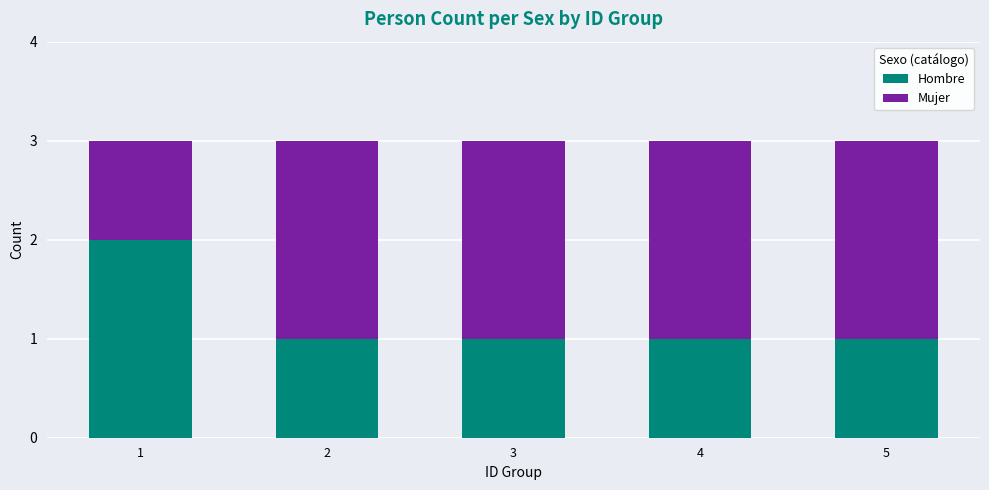

What is the value of the Hombre bar at the 3rd from the left?

1